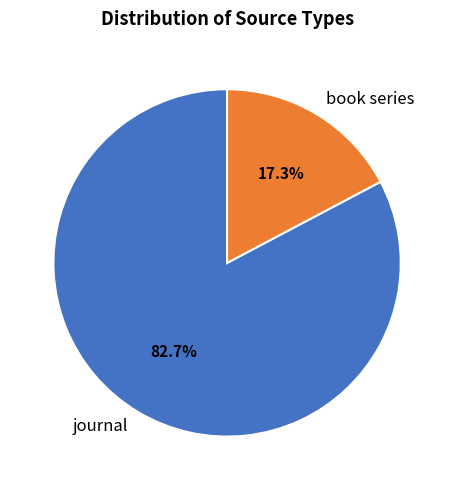

To the nearest percent, what is the combined percentage of journal and book series?

100%